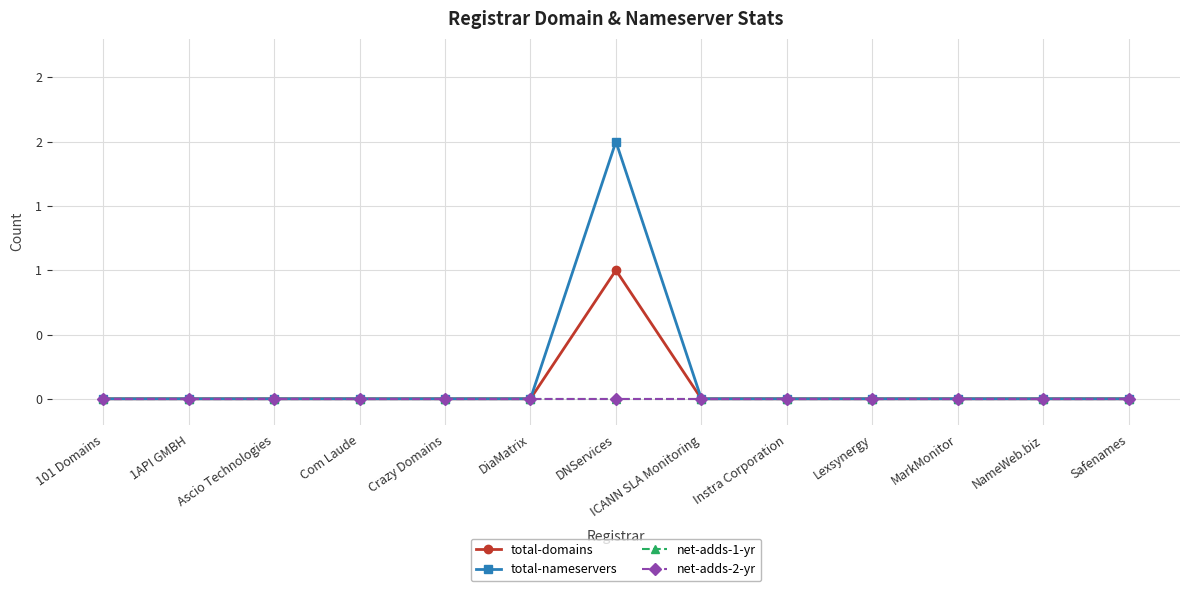

Does the chart have visible grid lines?

Yes